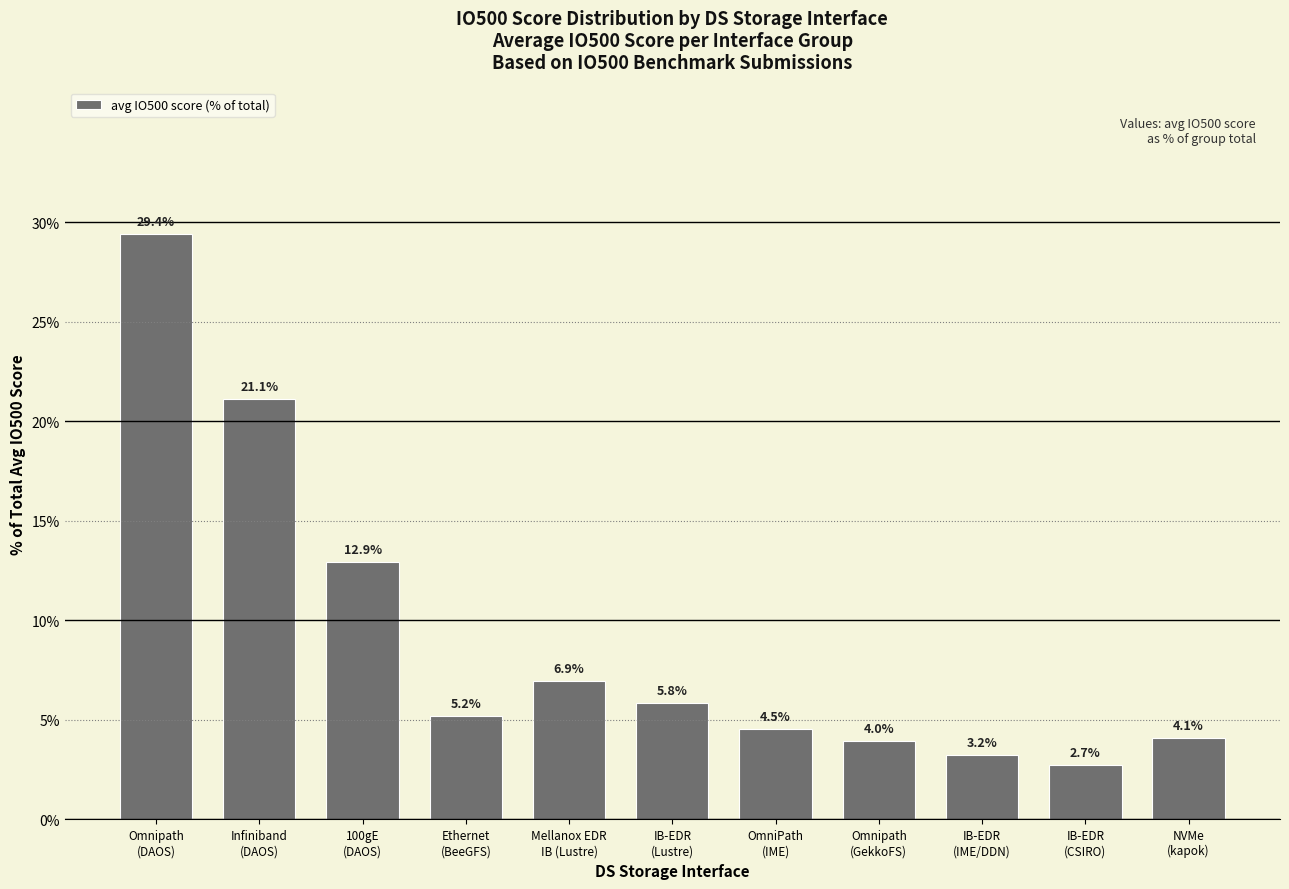

What is the minimum value shown in the chart?

2.7